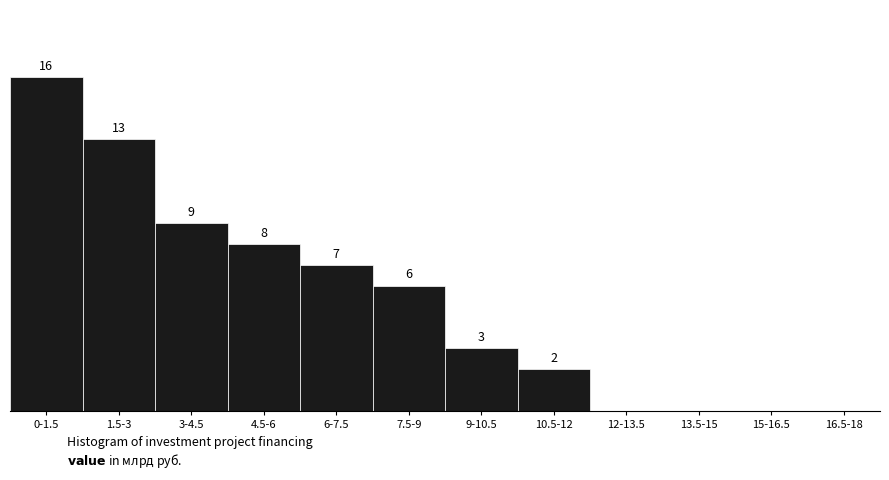

At which label is the value closest to 8?

4.5-6